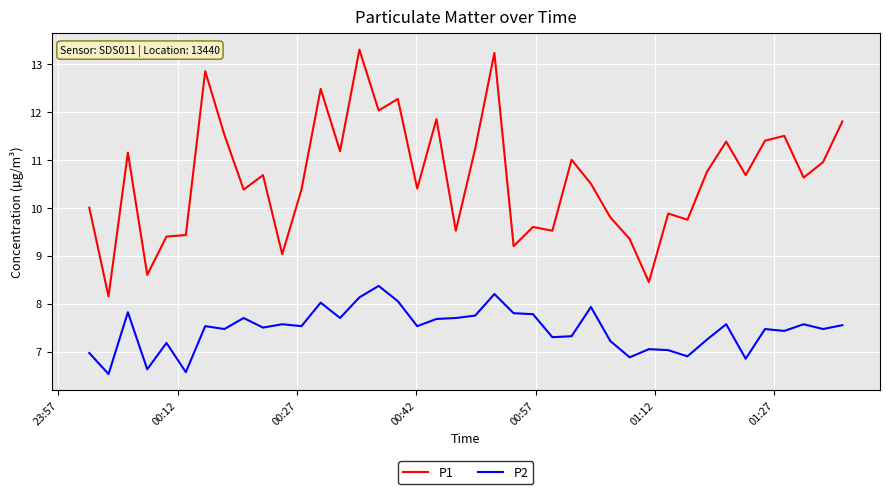

Which series has the largest range (max minus min)?

P1